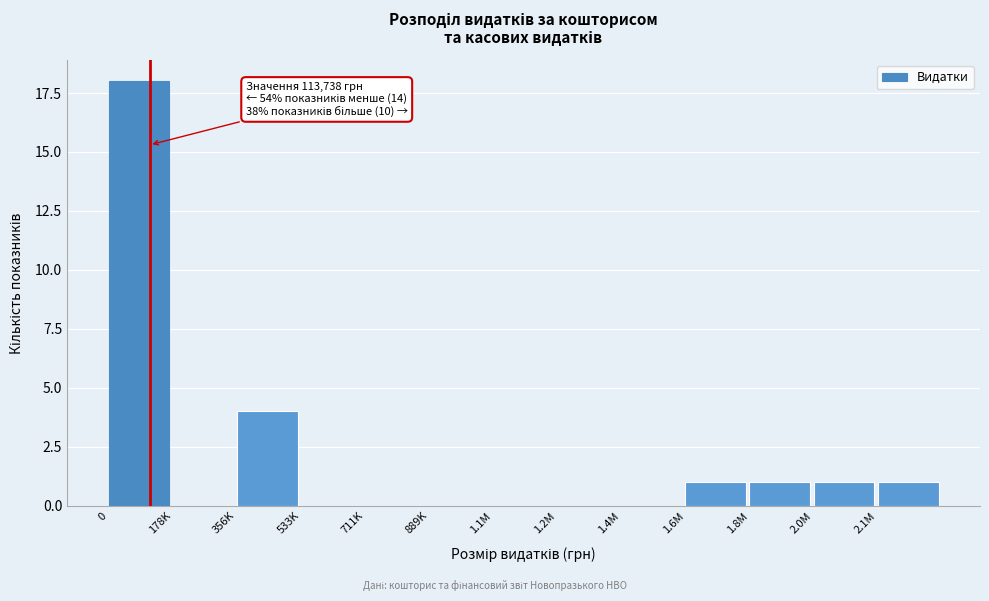

Reading left to right, what are all the values shown in this chart?

0=18	178K=0	356K=4	533K=0	711K=0	889K=0	1.1M=0	1.2M=0	1.4M=0	1.6M=1	1.8M=1	2.0M=1	2.1M=1